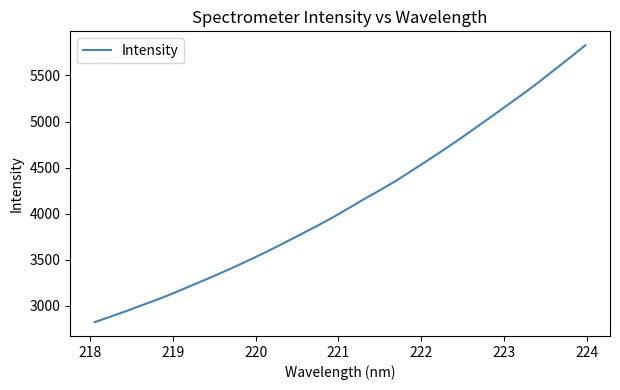

What is the minimum value shown in the chart?

2823.6